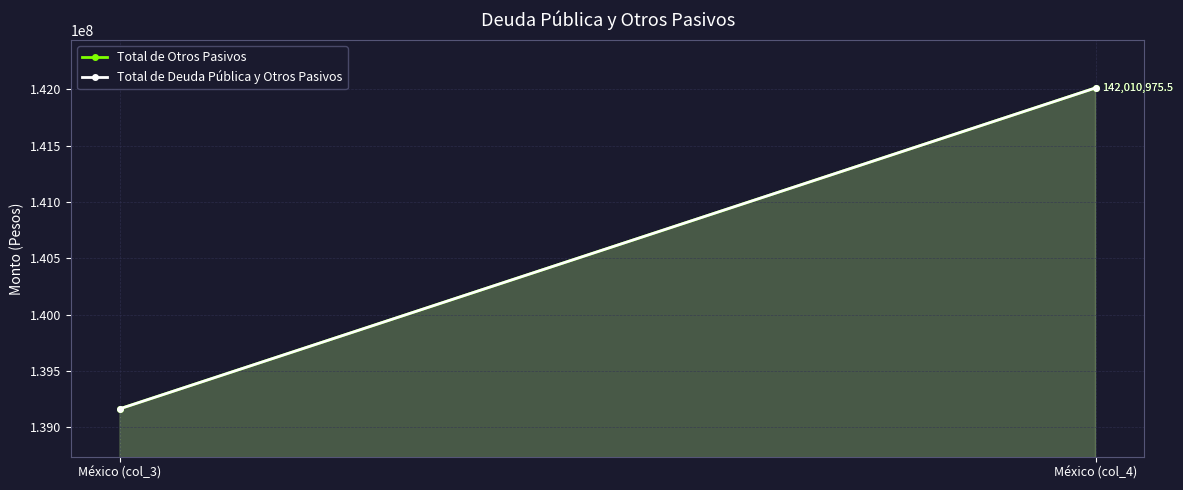

What is the difference between the Total de Otros Pasivos values at México (col_4) and México (col_3)?

2844602.8